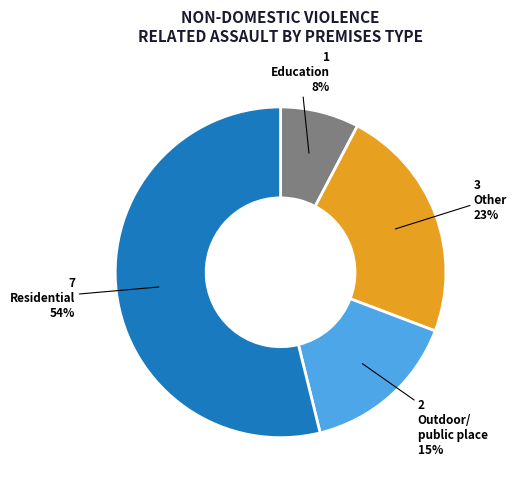

To the nearest percent, what is the average slice percentage?

25%